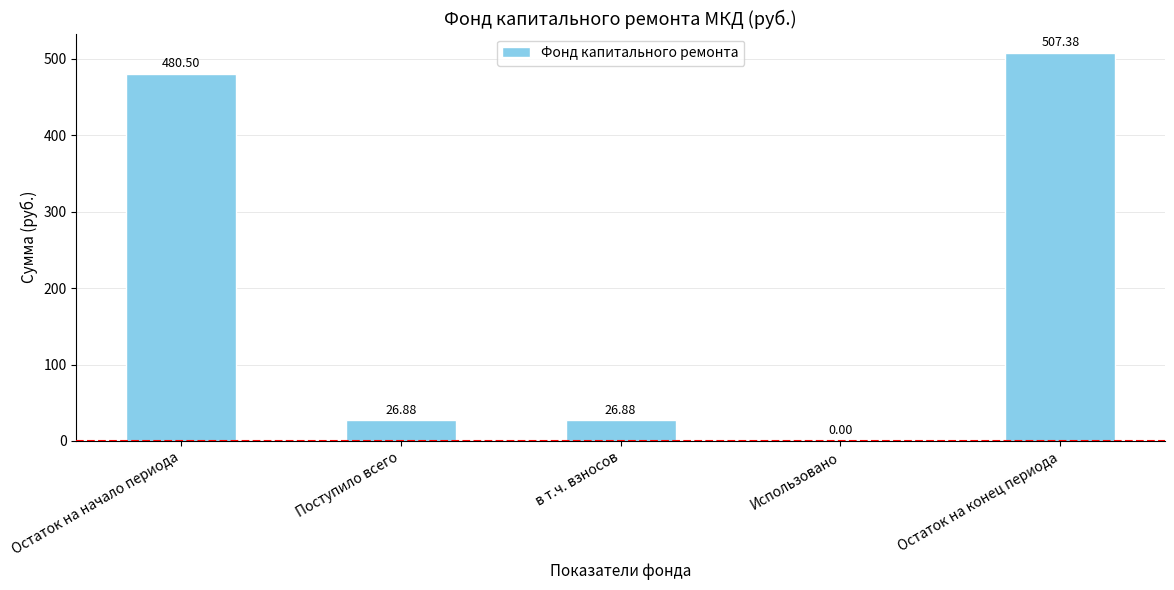

What is the sum of the values at в т.ч. взносов and Остаток на начало периода?

507.4